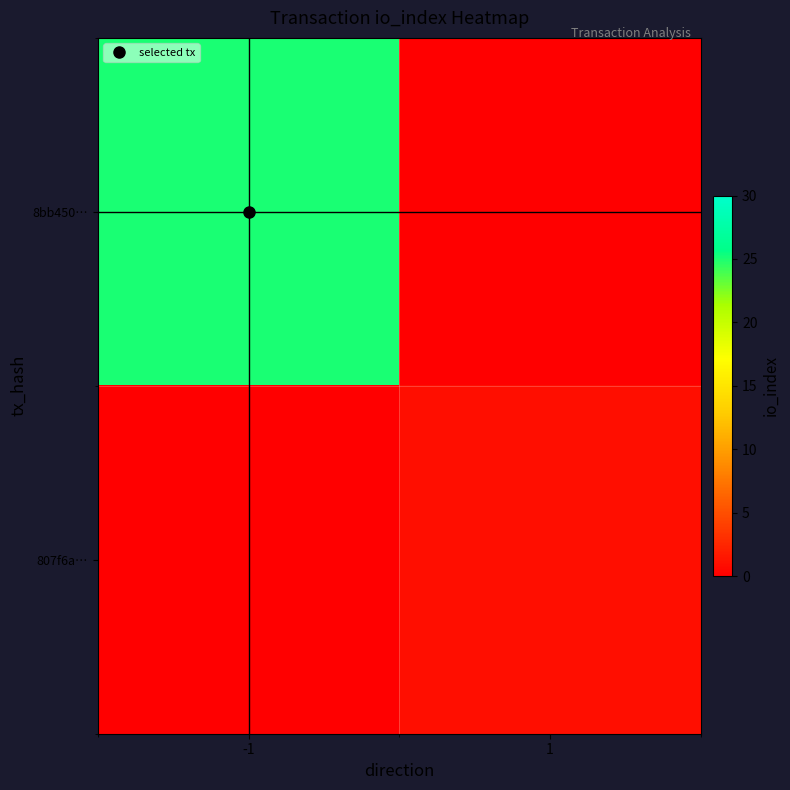

Reading left to right, what are all the values shown in this chart?

8bb45041a2e16adecbafcaddc92172288efa306: direction=-1	io_index=25
807f6a2a303d14fcd8ca710e8b2b1762146a273: direction=1	io_index=1